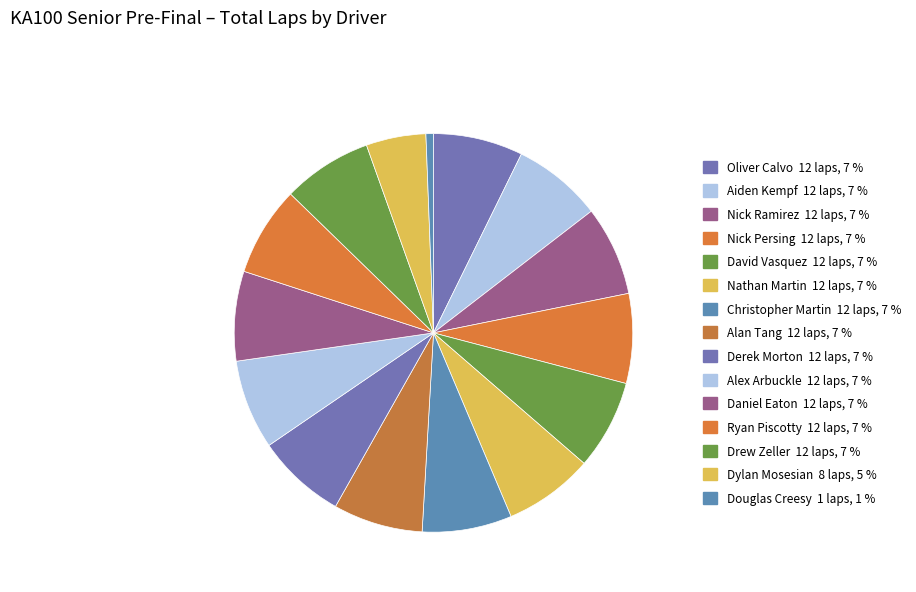

Count the number of slices in the pie.

15